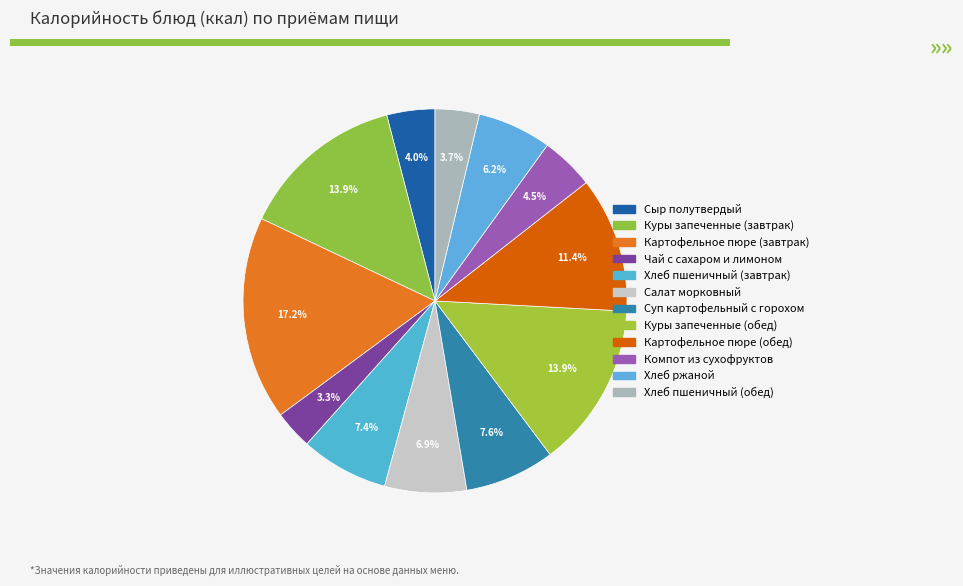

The Сыр полутвердый slice represents 1% of the pie. True or false?

False